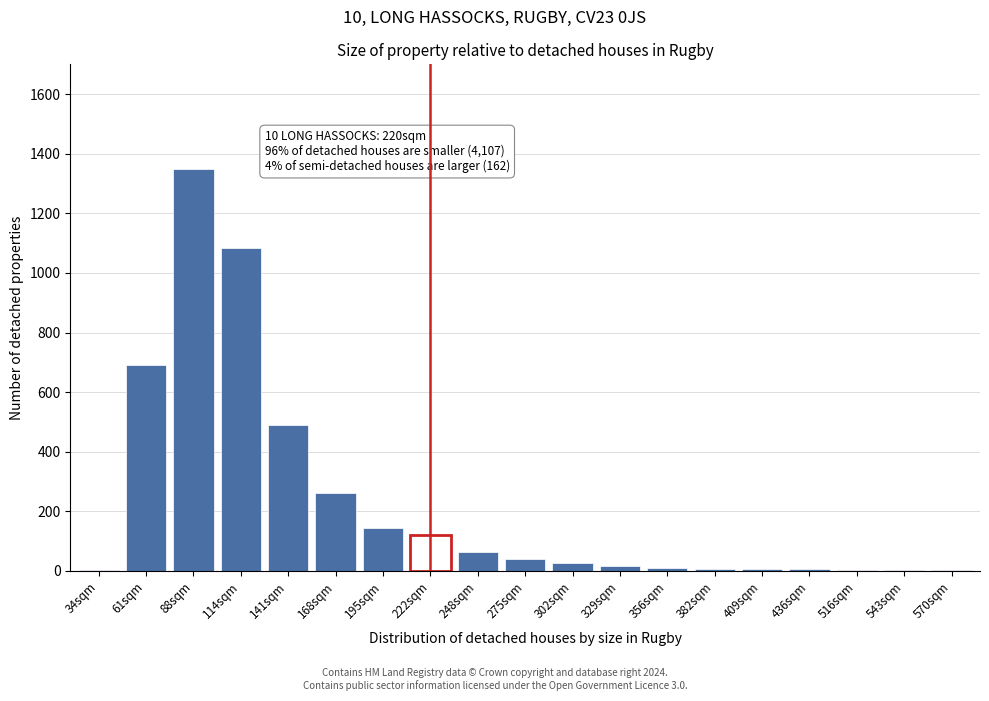

The chart shows a value of 6 at 409sqm. True or false?

True